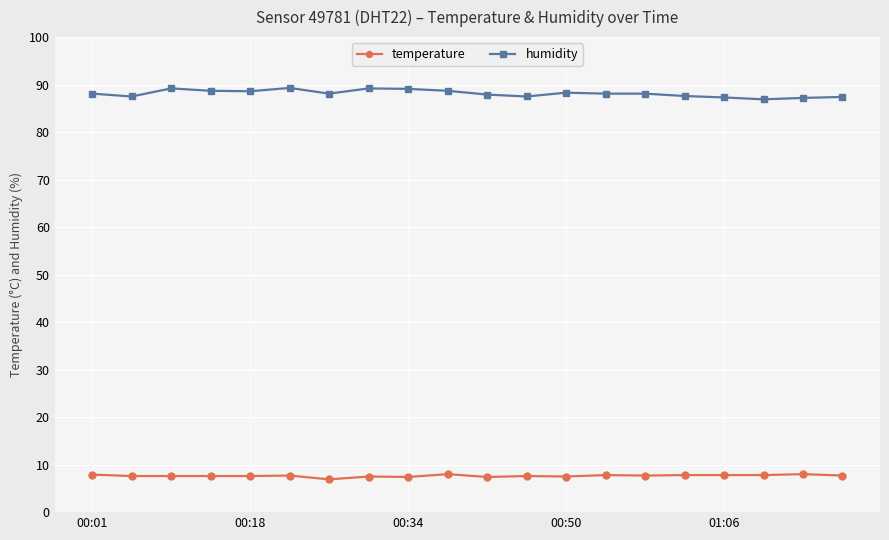

List the series in order of their peak value, lowest first.

temperature, humidity